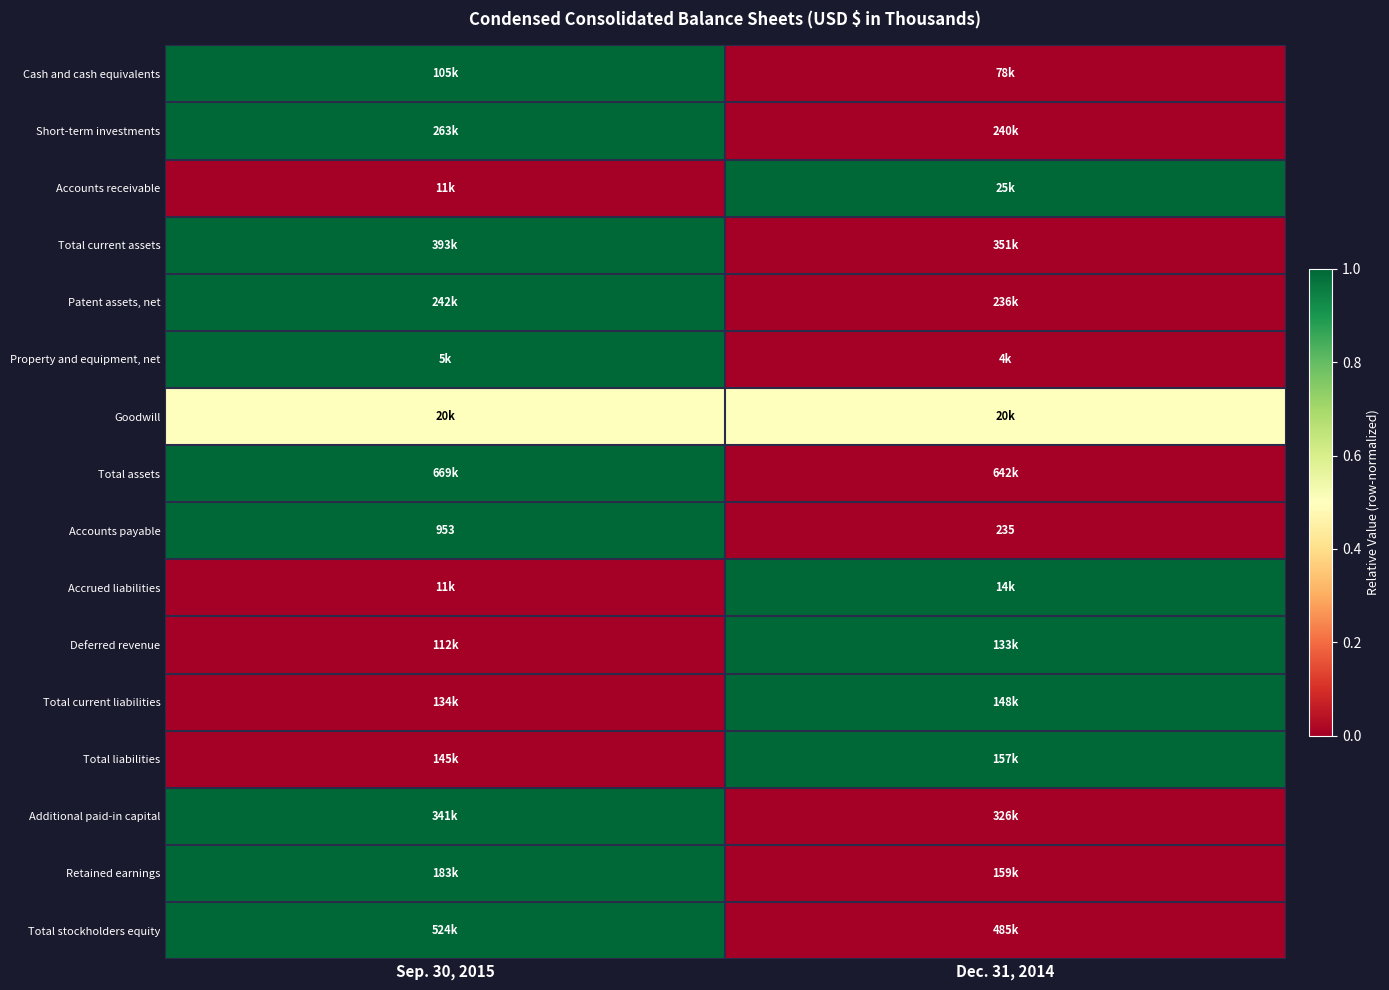

What is the average value of the Accounts payable series?

594.0